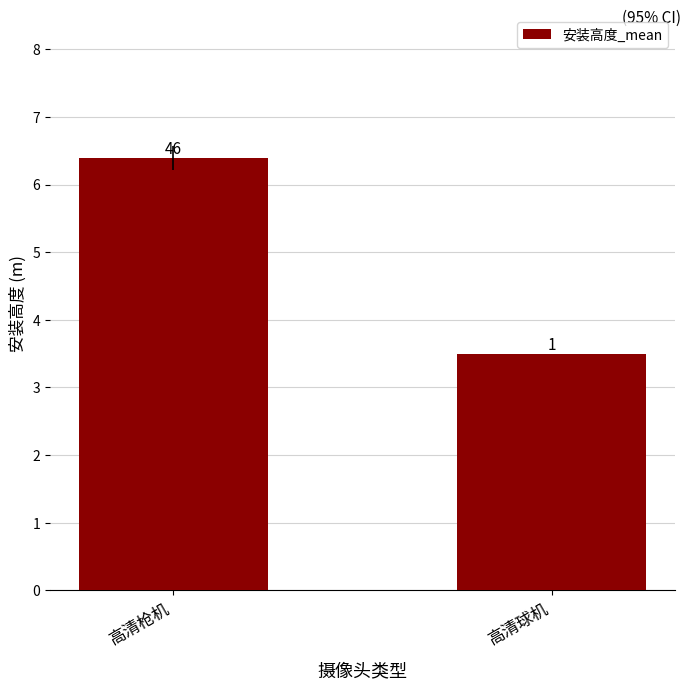

How many bars are there in total?

2